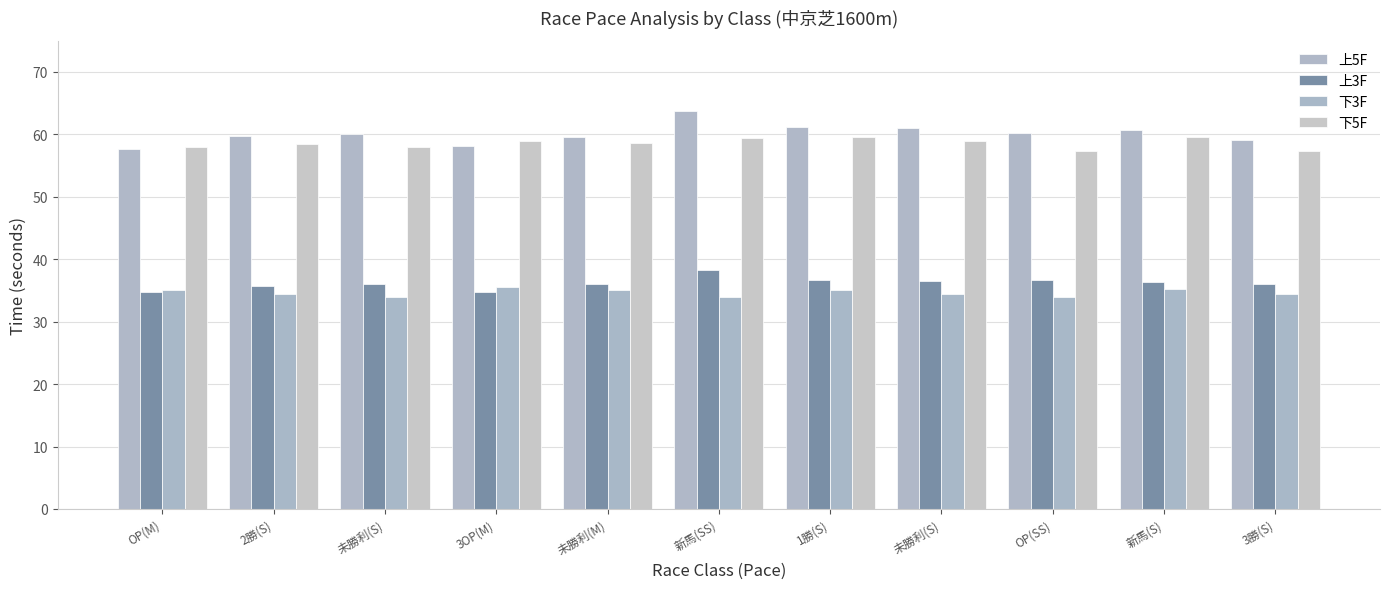

Which has a higher value, 新馬(SS) or 2勝(S)?

新馬(SS)